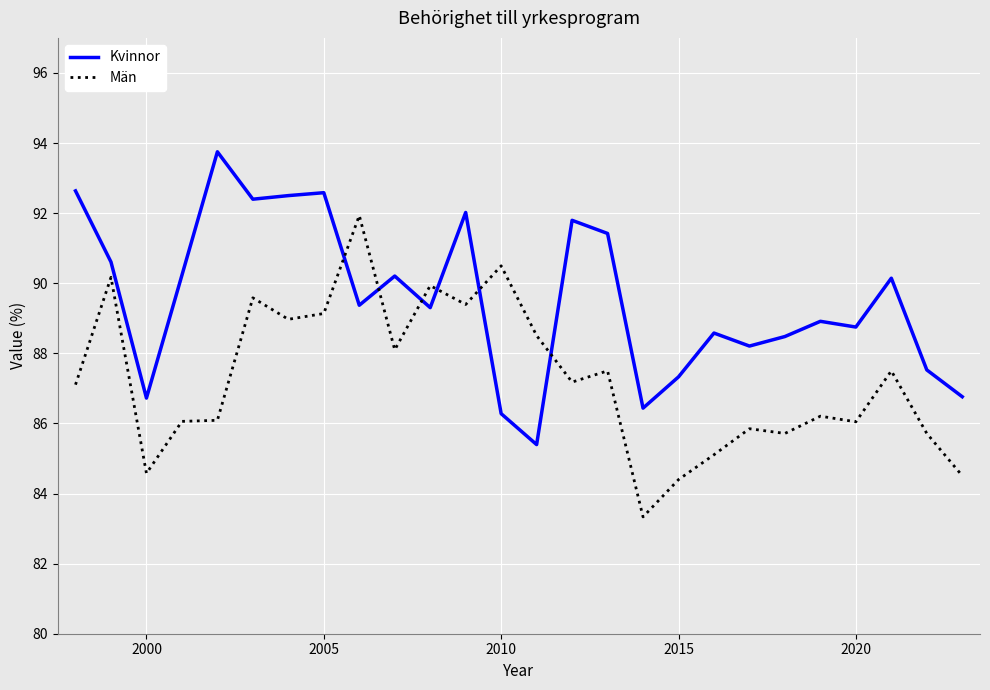

What is the smallest value displayed?

83.3